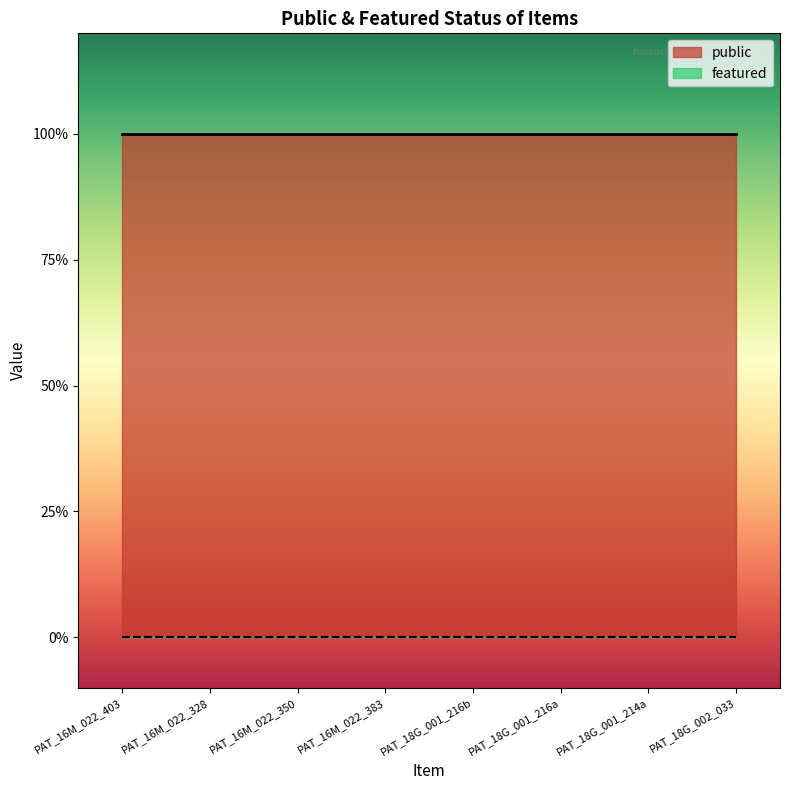

True or false: public and featured intersect in this chart.

False